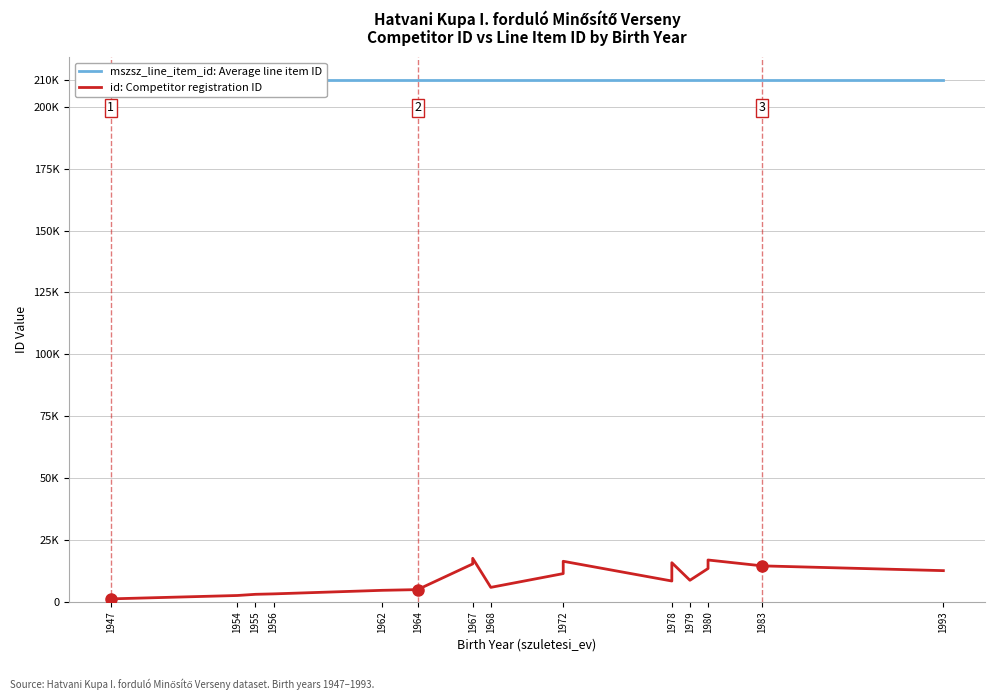

Which series has the largest total across all categories?

mszsz_line_item_id: Average line item ID